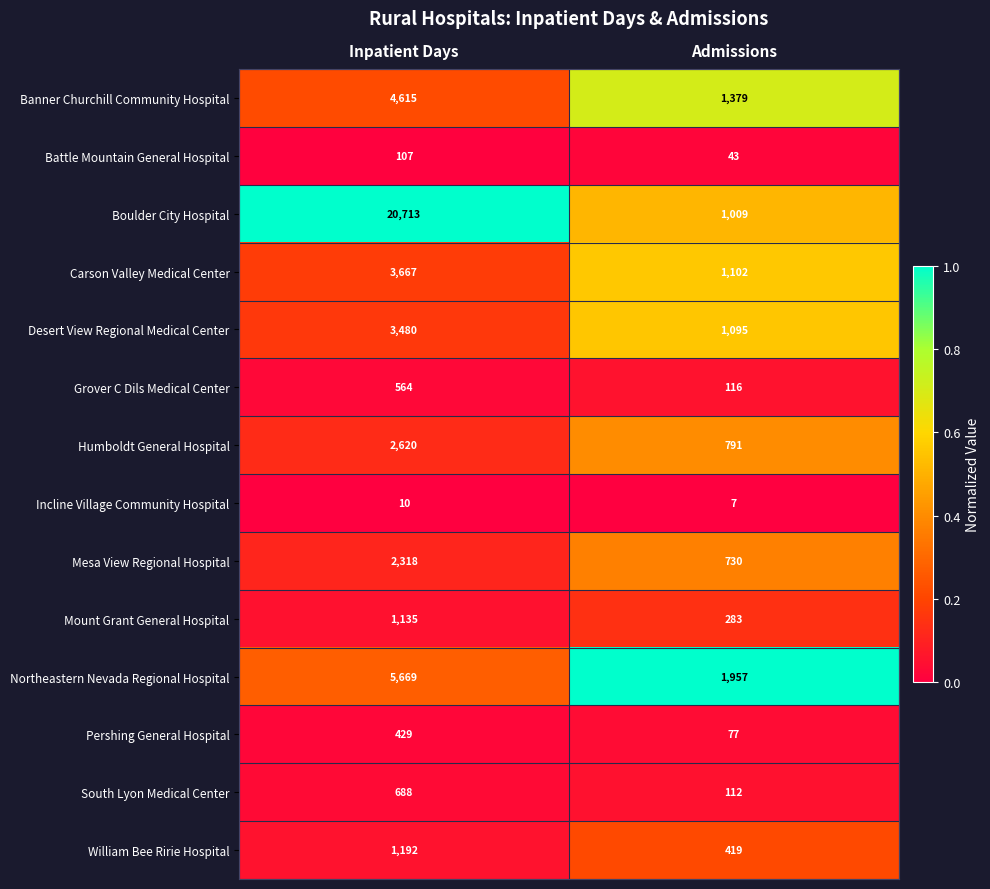

What is the spread (max minus min) of values at Inpatient Days?

20703